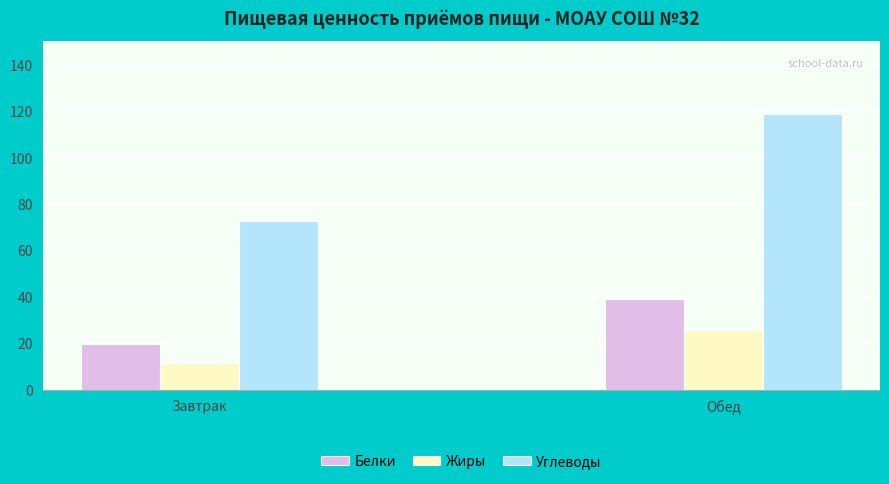

Reading right to left, list all the values displayed in this chart.

Белки: Обед=39.2	Завтрак=19.8
Жиры: Обед=25.6	Завтрак=11.5
Углеводы: Обед=118.6	Завтрак=72.6